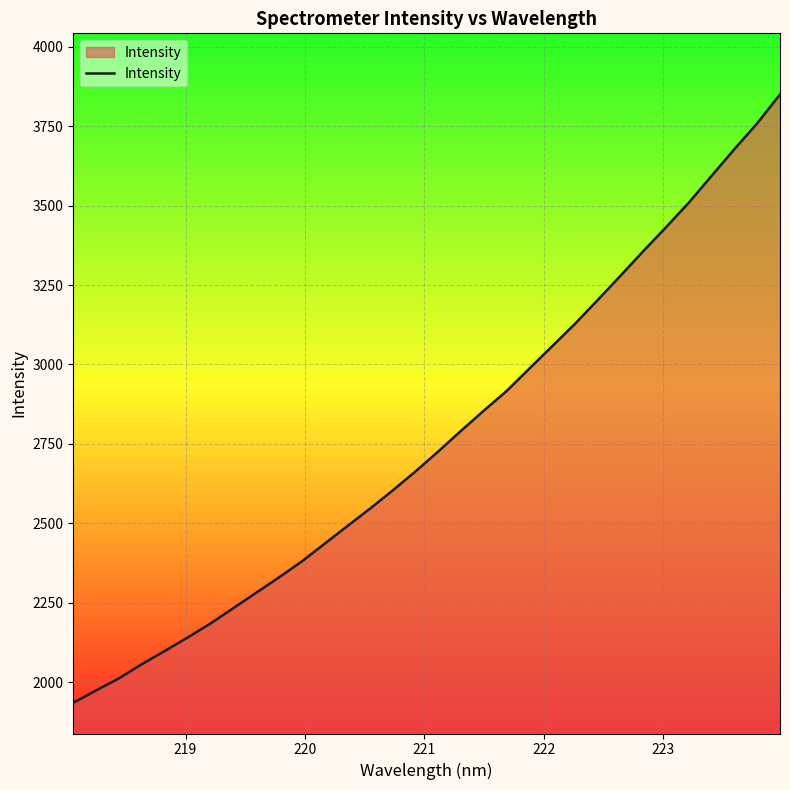

What is the difference between the maximum and minimum values?

1914.8